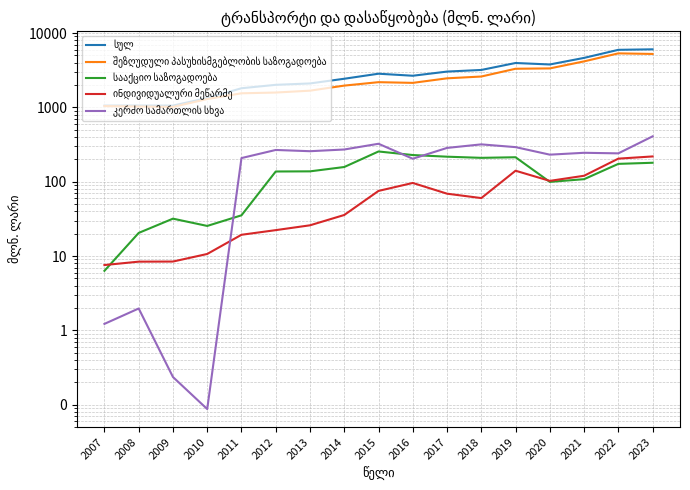

In ინდივიდუალური მეწარმე, how many points are lower than both neighbors (excluding endpoints)?

2